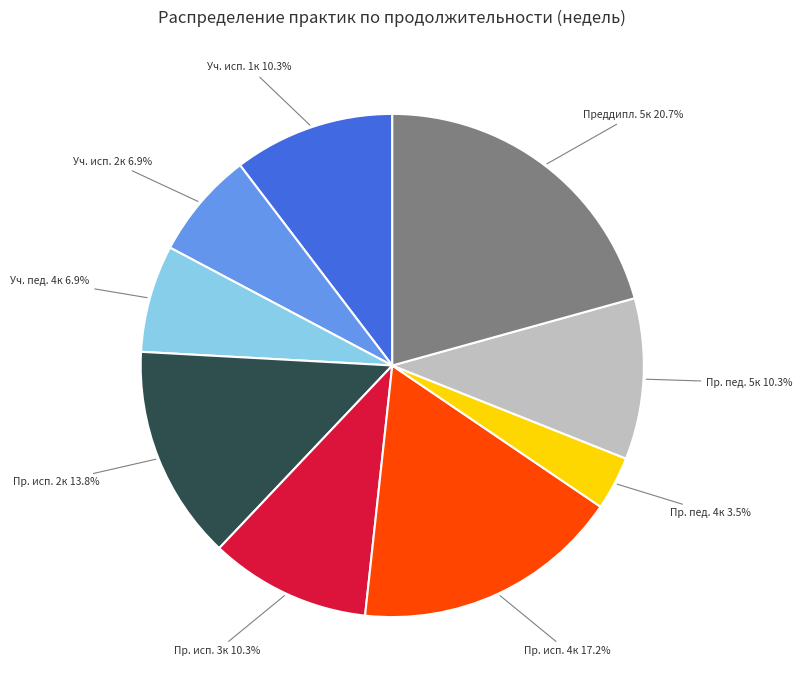

Count the number of slices in the pie.

9